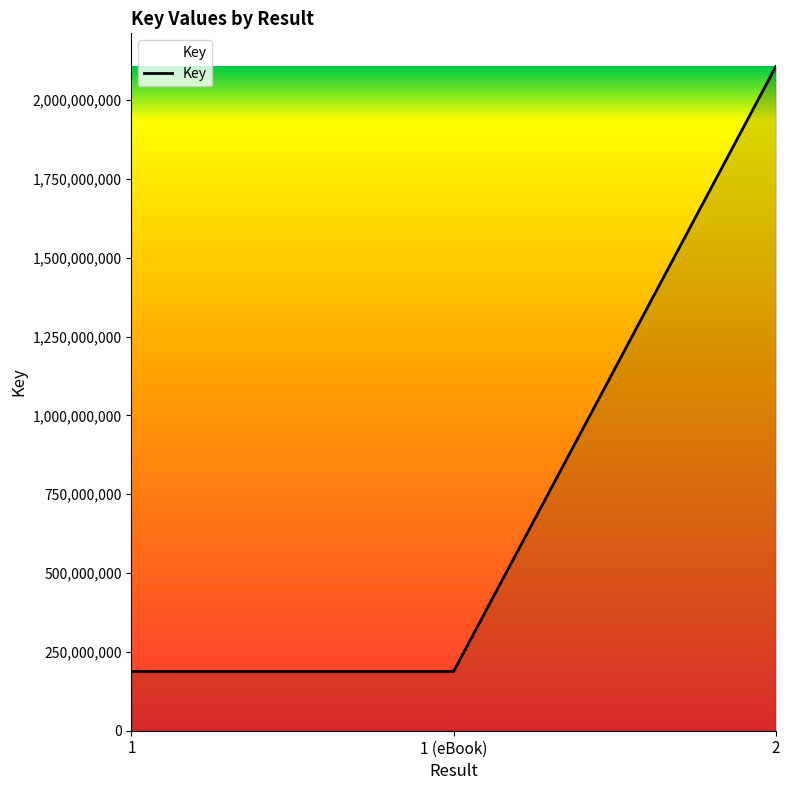

Does the chart have visible grid lines?

No